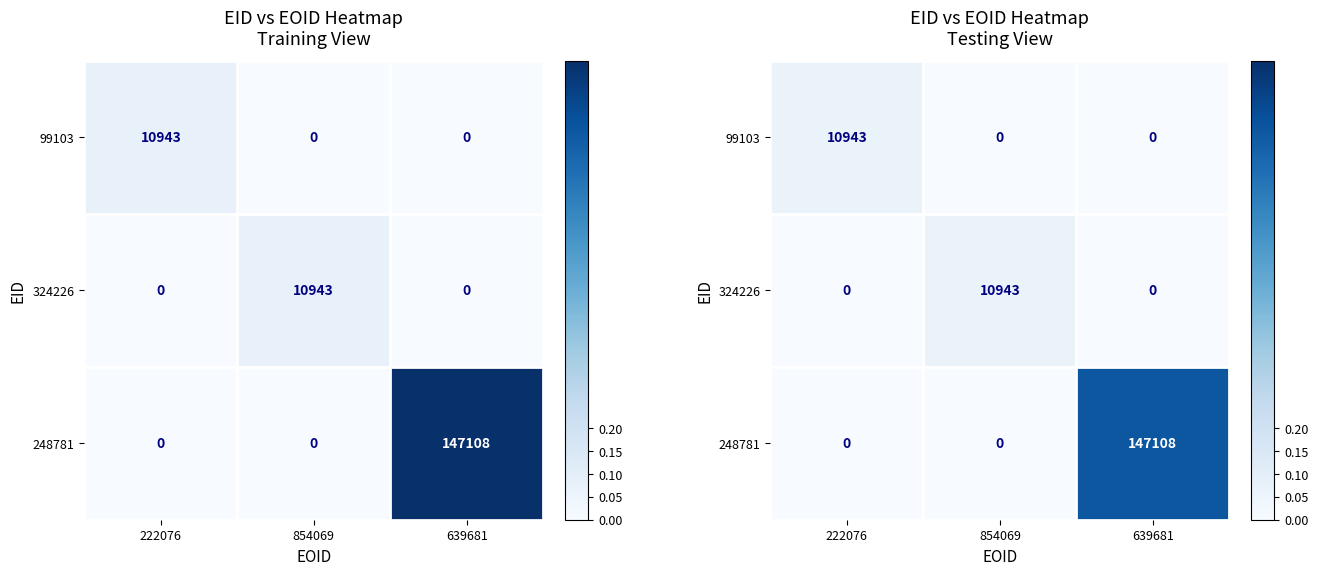

At which label is 248781 closest to 0?

222076